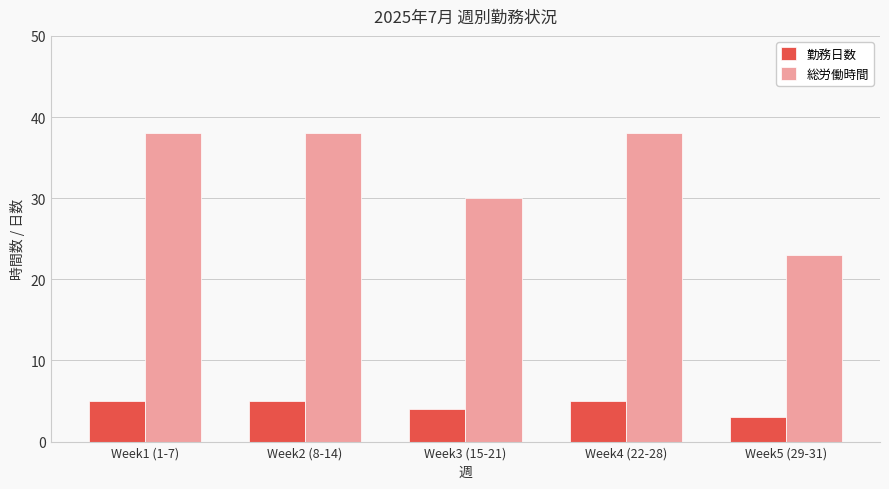

What is the total value across all series at Week5 (29-31)?

26